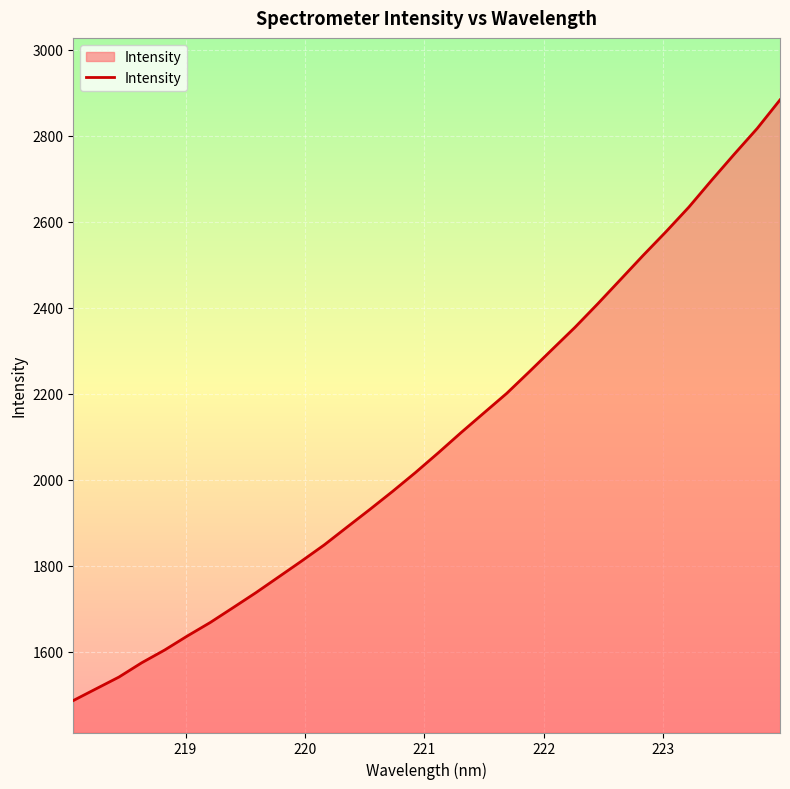

What is the minimum value shown in the chart?

1486.5